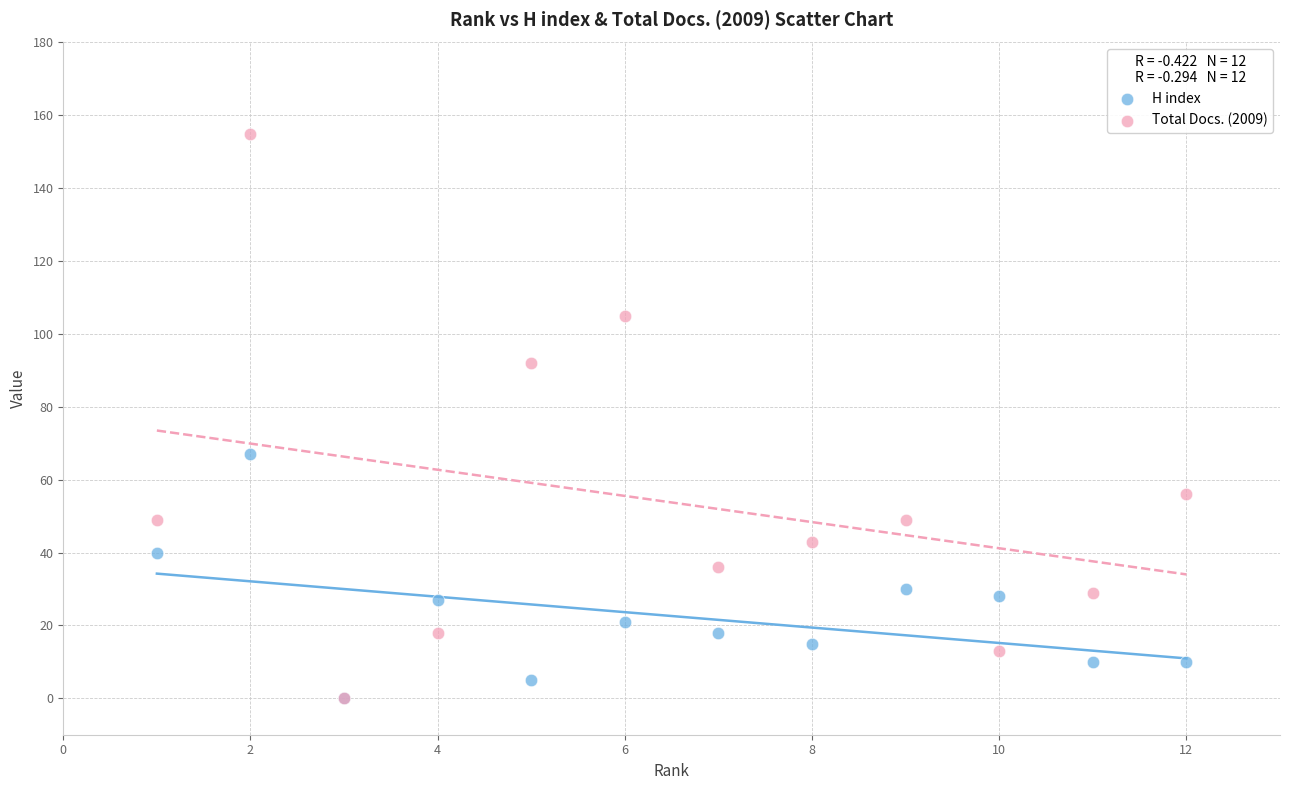

In the Total Docs. (2009) series, what Y value is closest to 77?

92